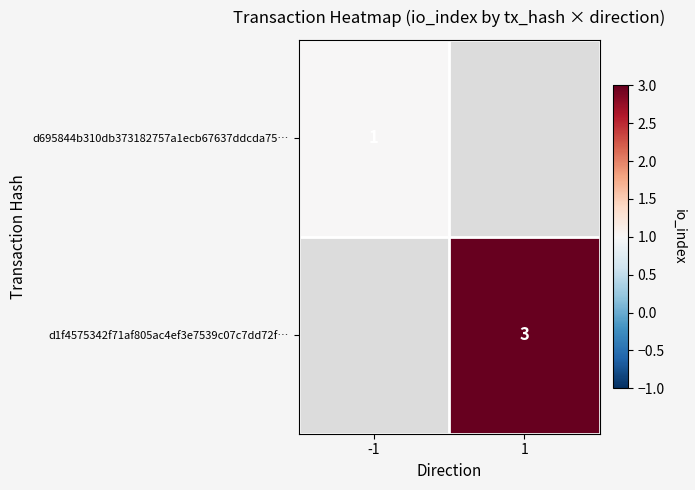

Is it true that d695844b310db373182757a1ecb67637ddcda75… equals 1 at -1?

True